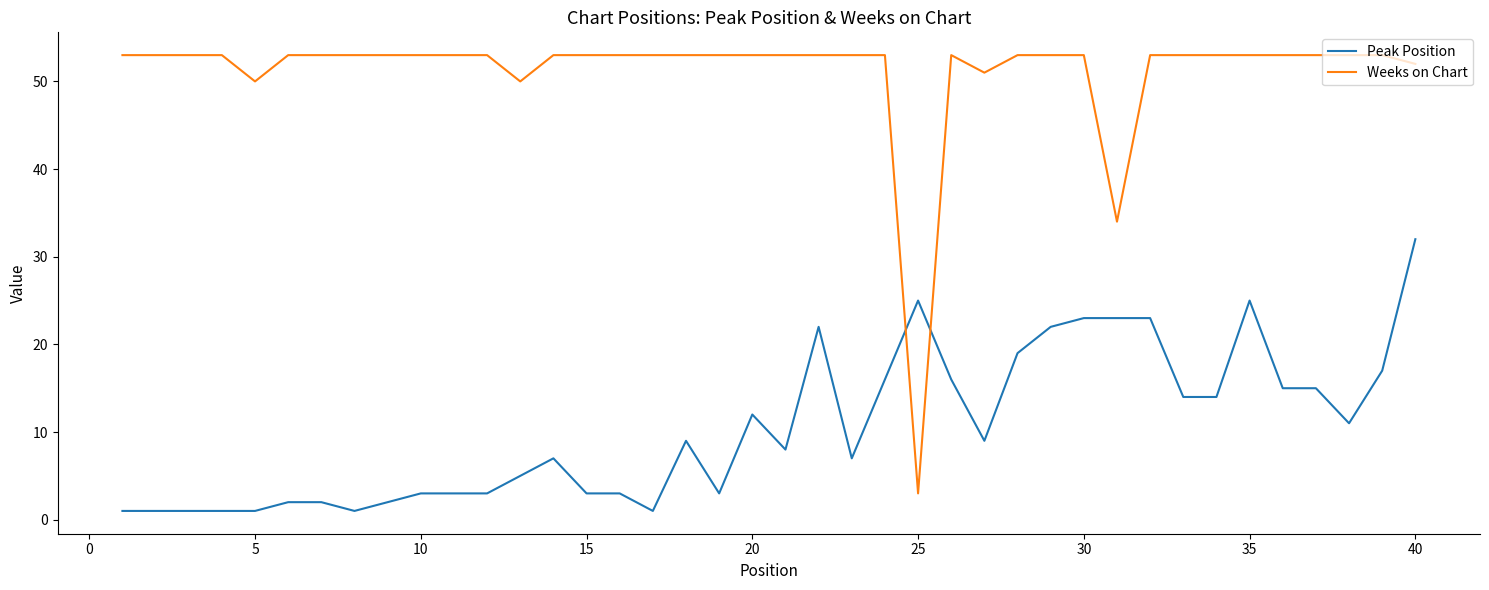

How many intersections are there between Peak Position and Weeks on Chart?

2